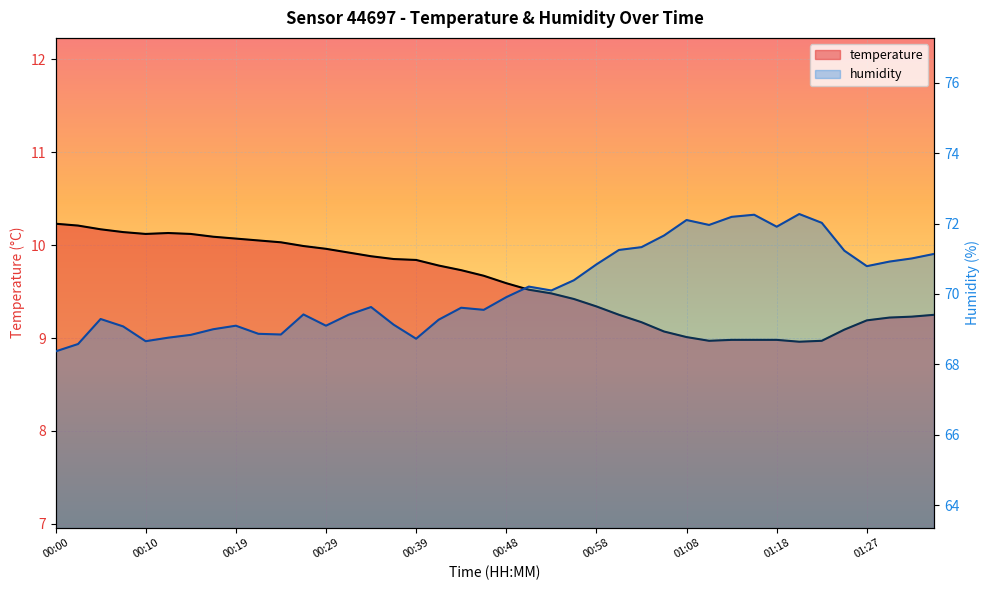

Which series has the largest total across all categories?

humidity